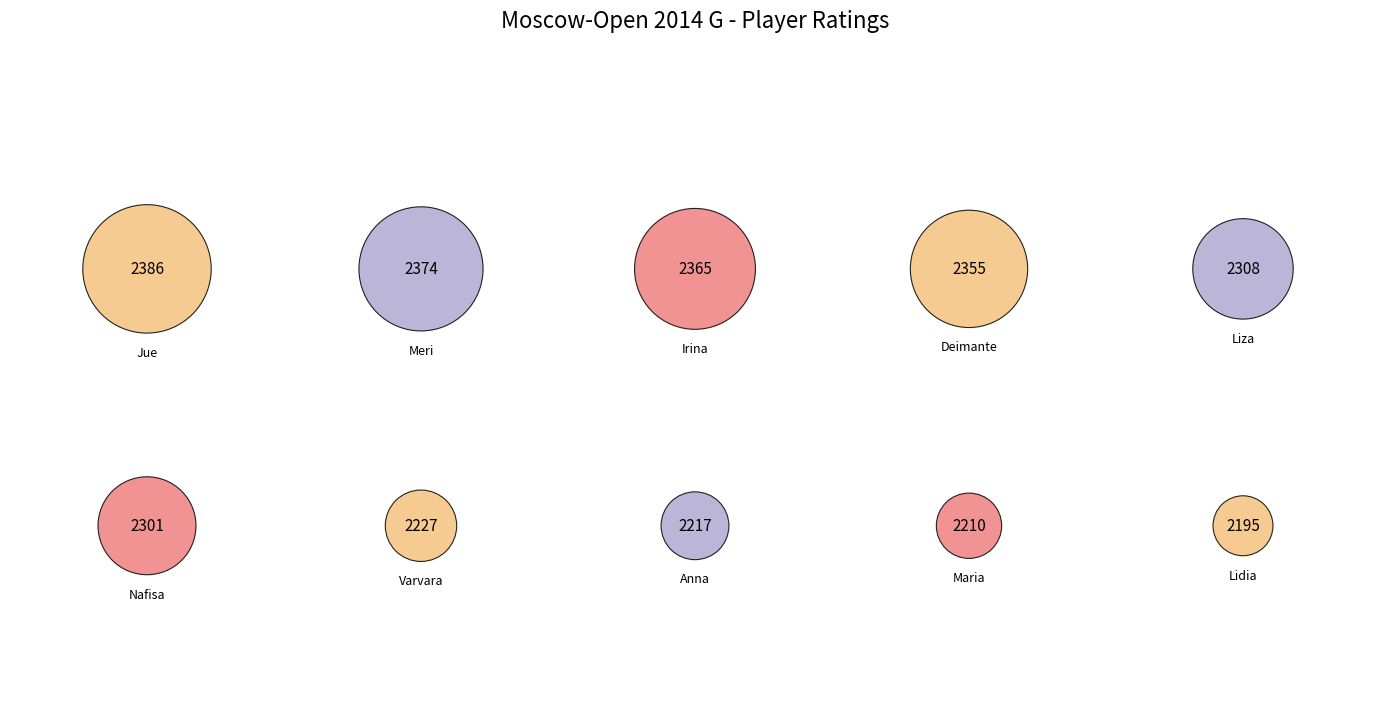

To the nearest percent, what percentage of the pie is Saulina Varvara?

10%